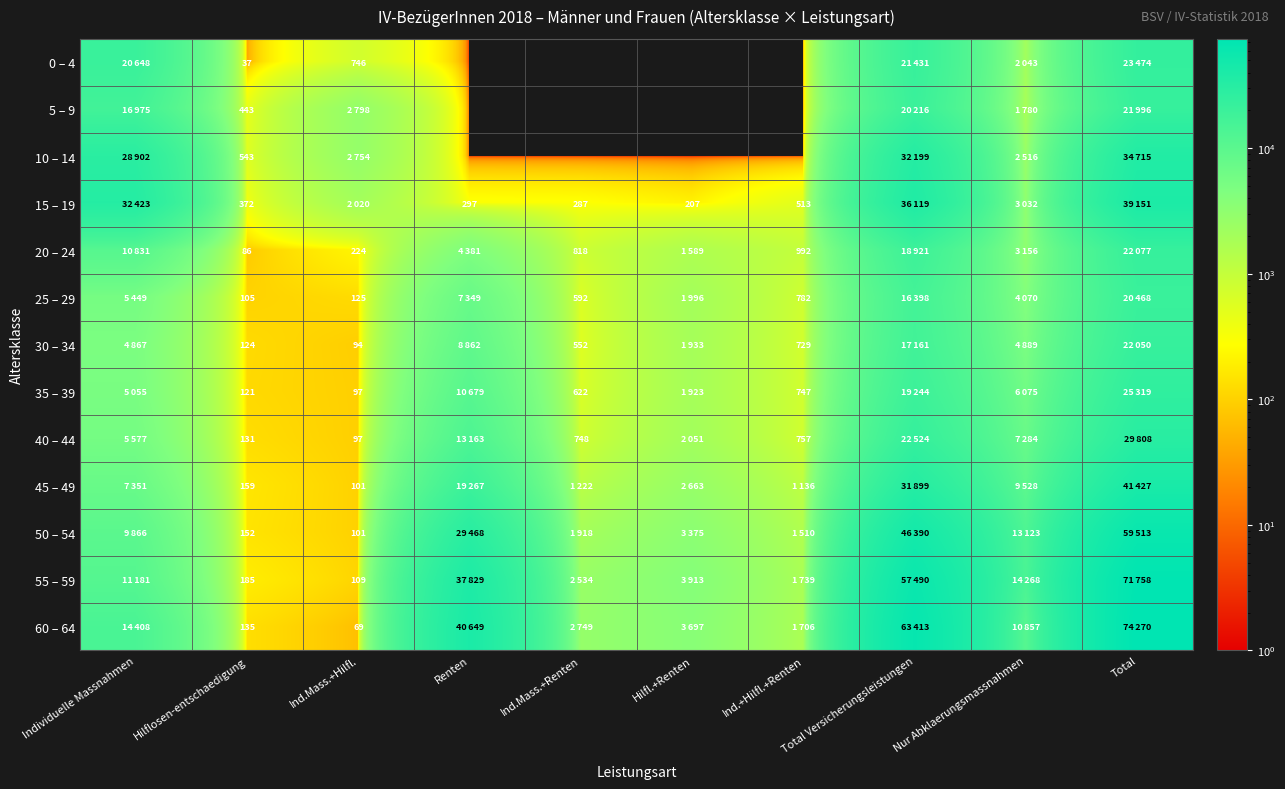

What is the total value across all series at Total Versicherungsleistungen?

403405